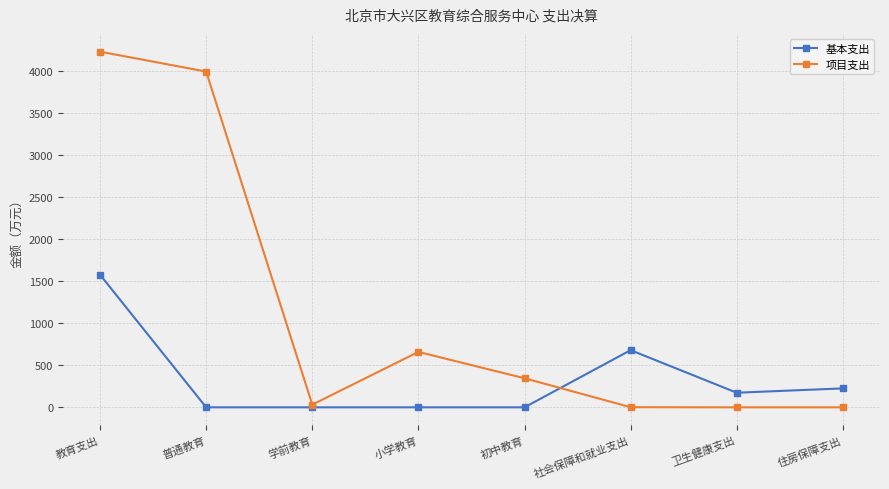

What is the label of the 1st point from the right?

住房保障支出